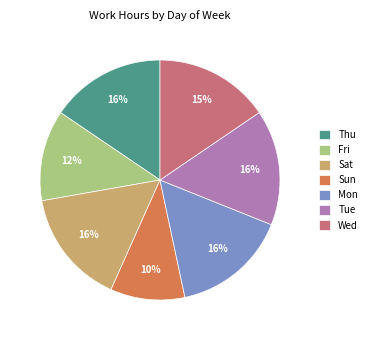

To the nearest percent, what is the difference between the largest and smallest slice percentages?

6%